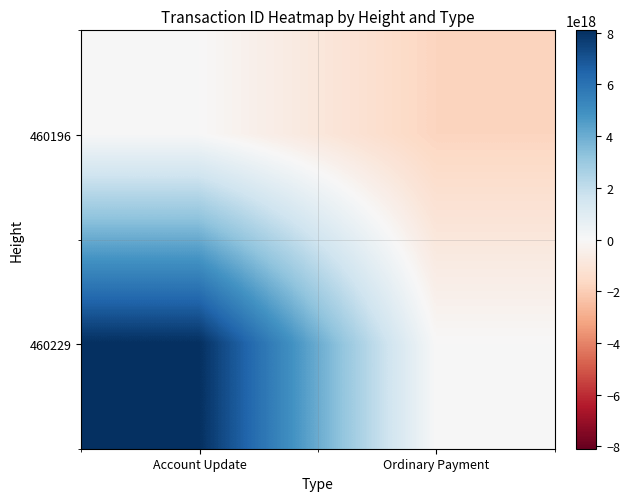

What is the total value across all series at Account Update?

8094470335188338688